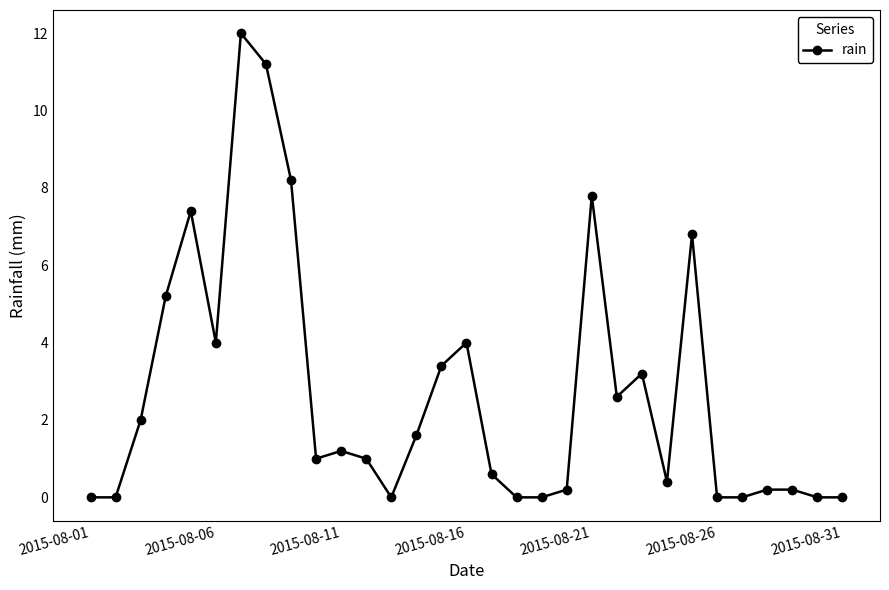

What is the difference between the maximum and minimum values?

12.0